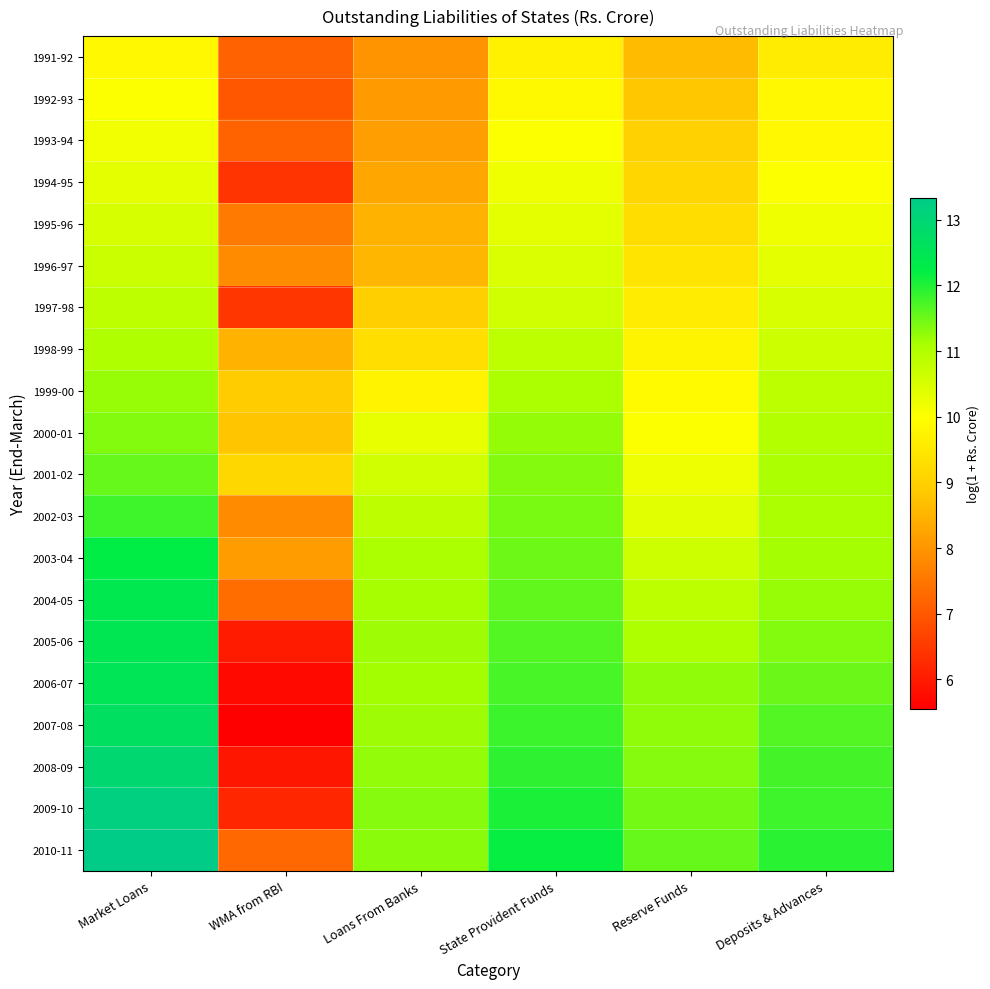

What is the total value across all series at Deposits & Advances?

217.5